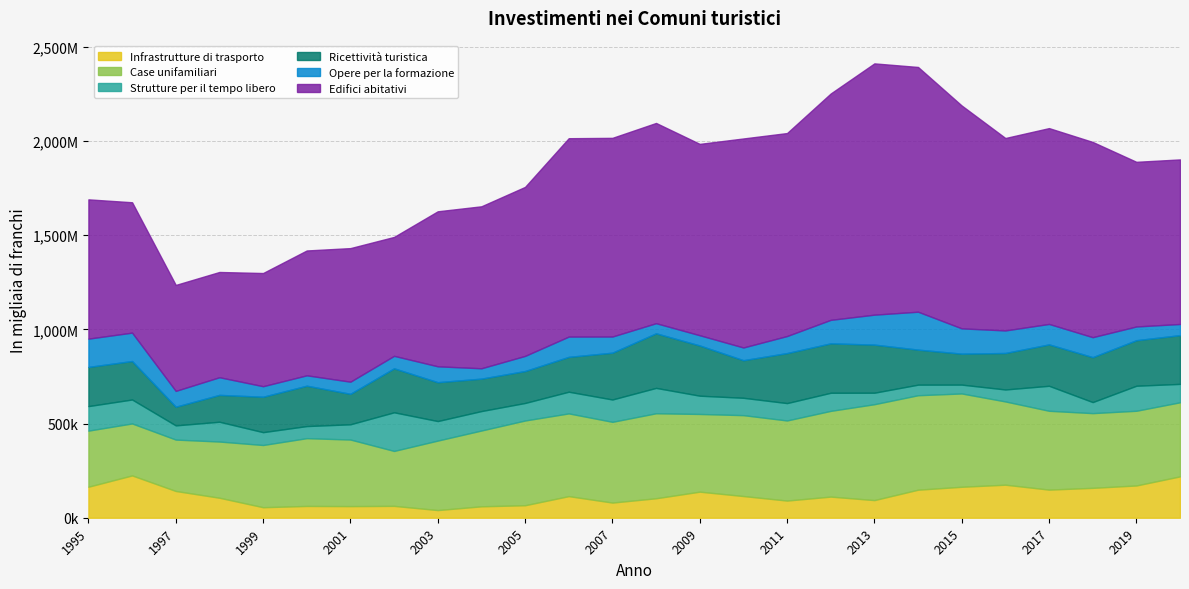

How many interior local peaks does the Opere per la formazione series have?

5